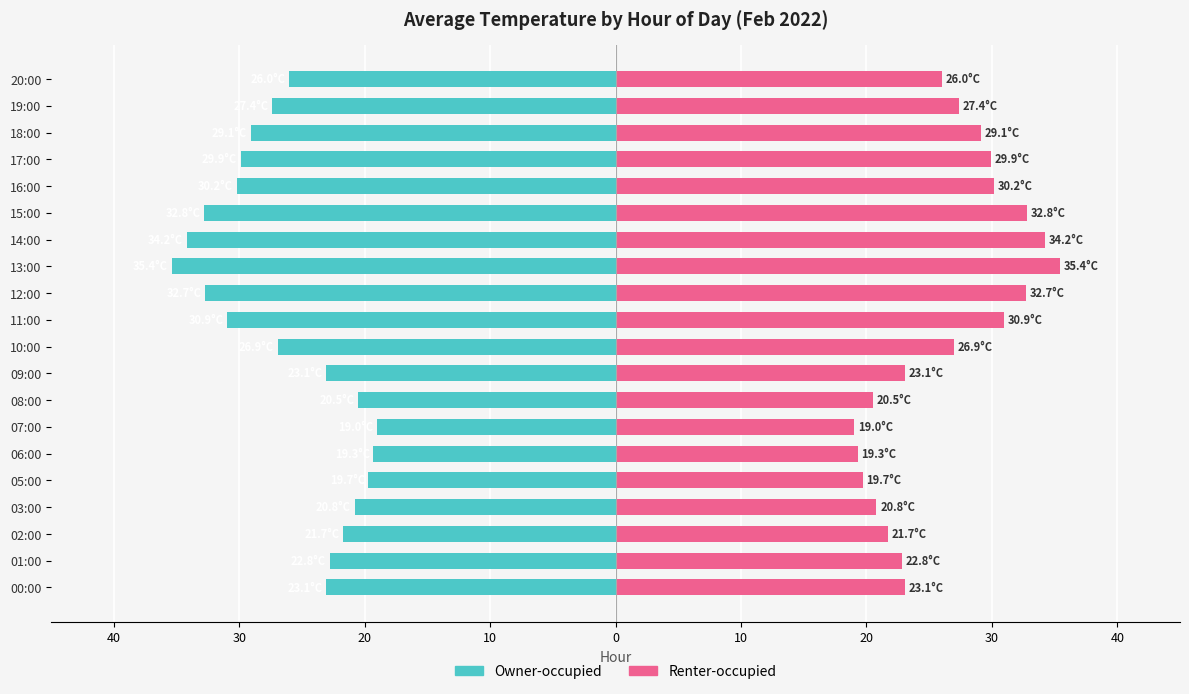

What are all the series names shown in the legend?

Owner-occupied, Renter-occupied